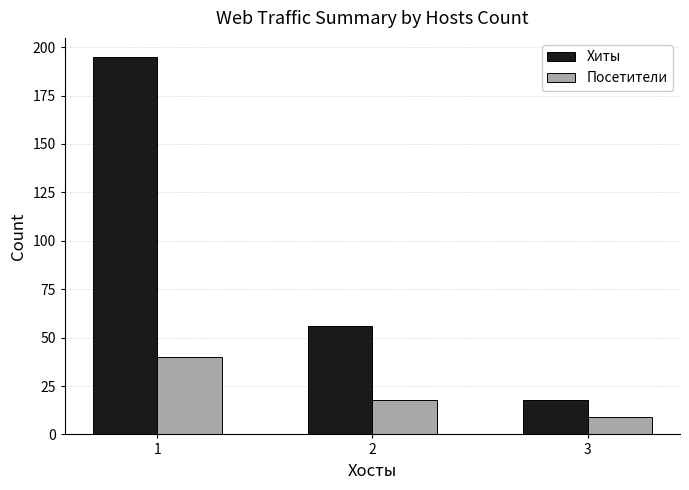

Reading left to right, what are all the values shown in this chart?

Хиты: 195	56	18
Посетители: 40	18	9